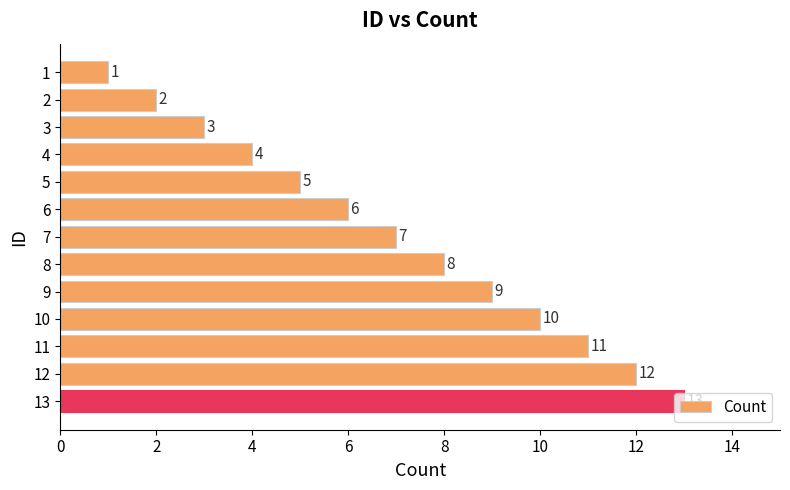

Where is the data nearest to the value 7?

7